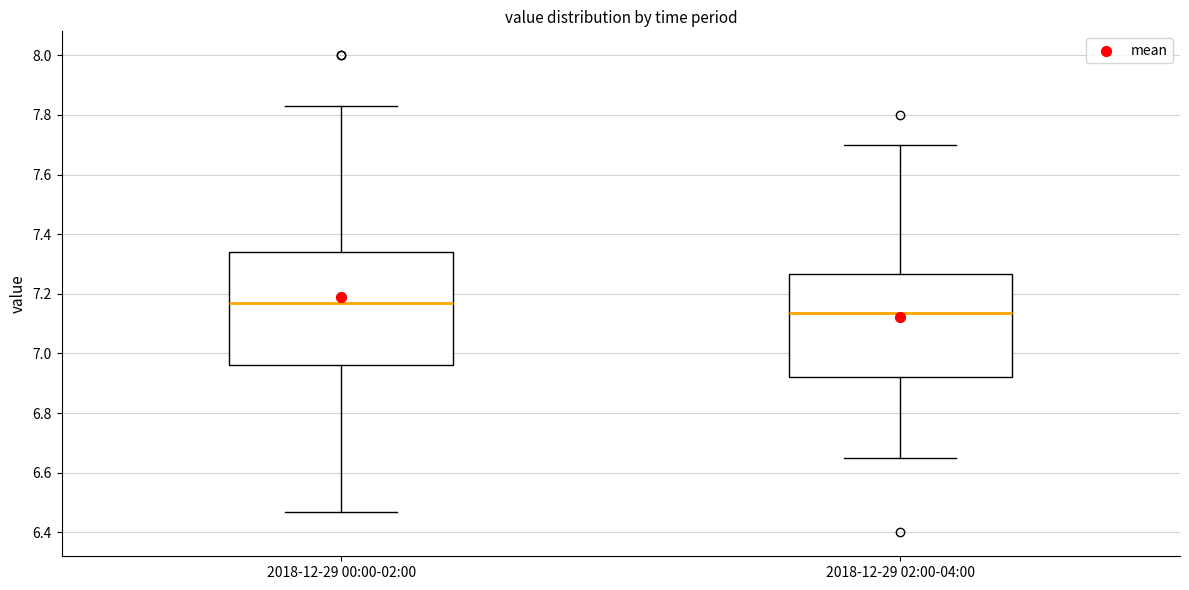

Which box's median line is the highest?

2018-12-29 00:00-02:00